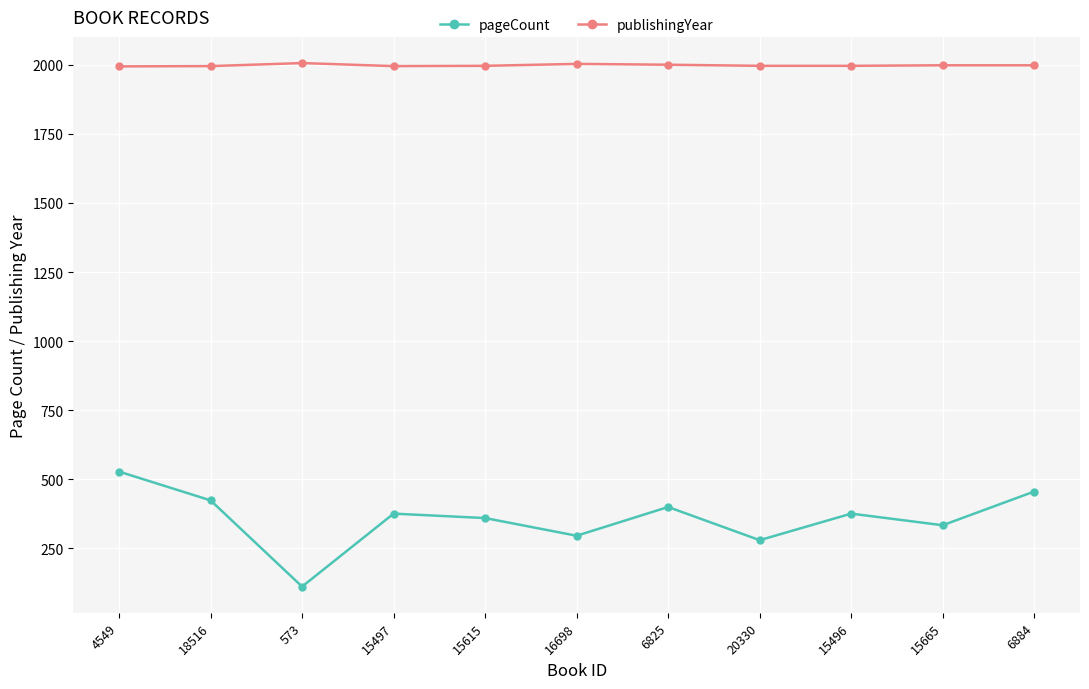

True or false: publishingYear and pageCount cross at least once.

False